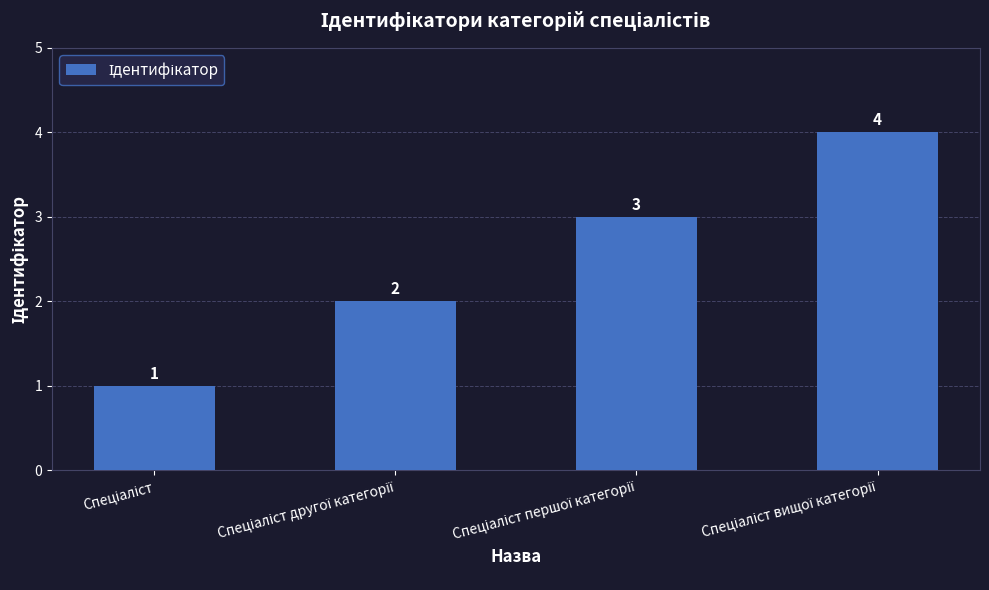

What is the greatest value displayed?

4